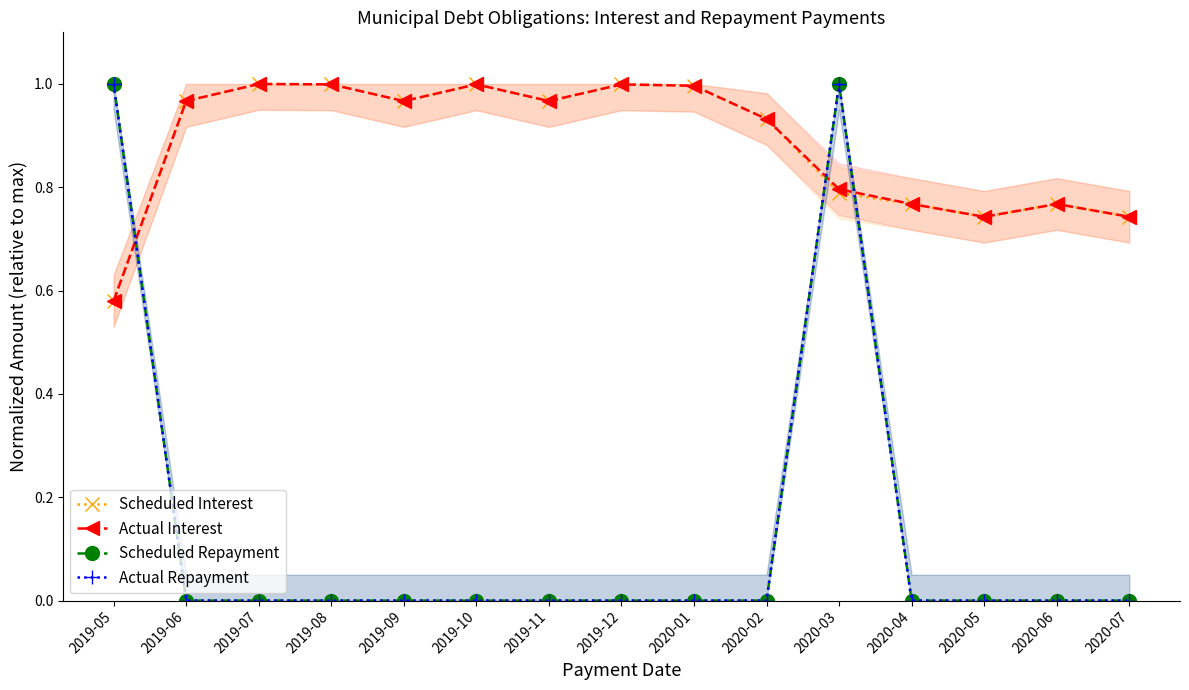

At how many categories does at least one series exceed 0?

15